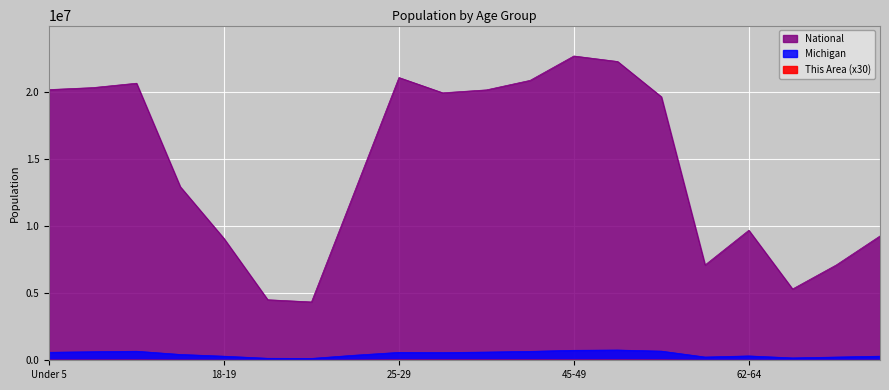

At how many categories does at least one series exceed 6486791?

17